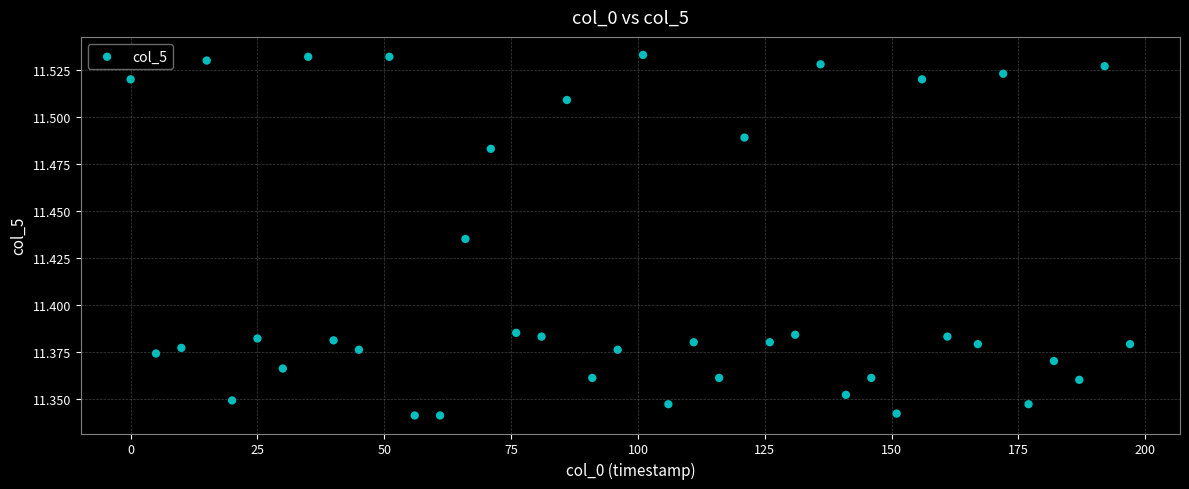

What is the range of X values (max minus min)?

197.0